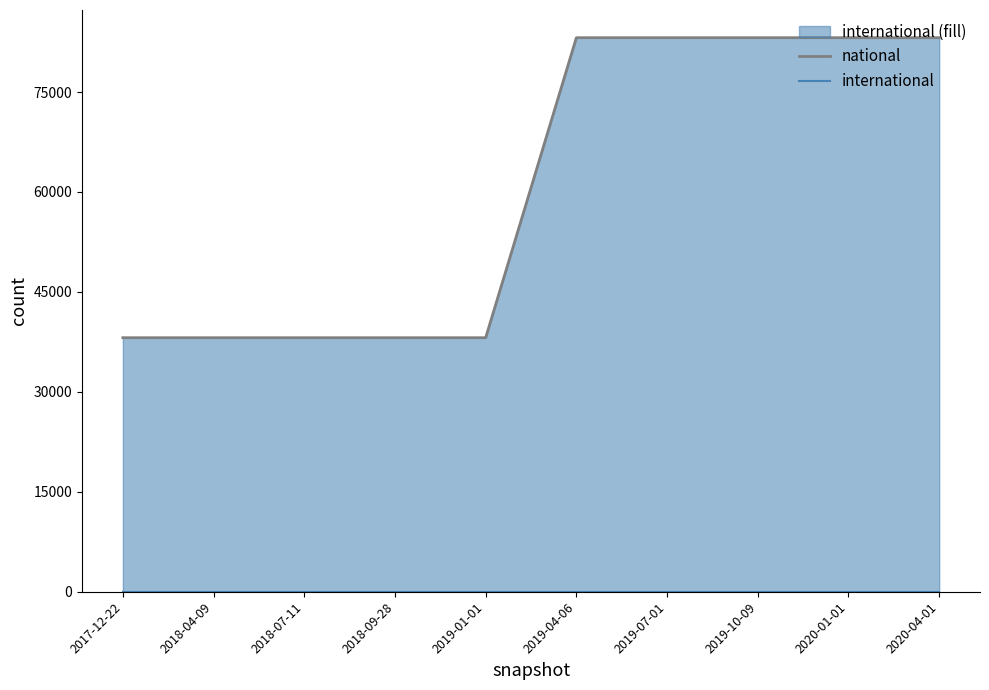

What is the sum of the national values at 2019-10-09 and 2018-04-09?

121284